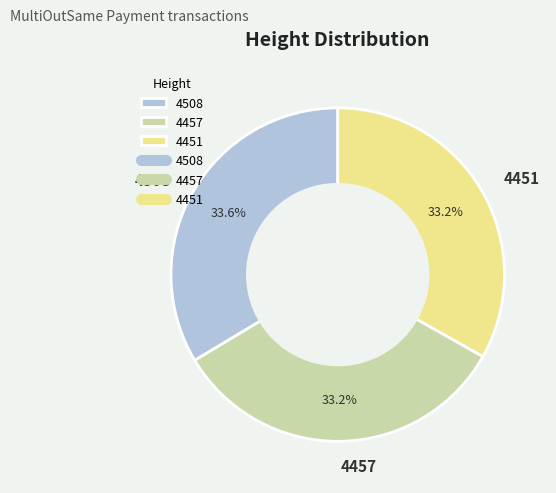

Does 4457 represent more than half of the total?

No